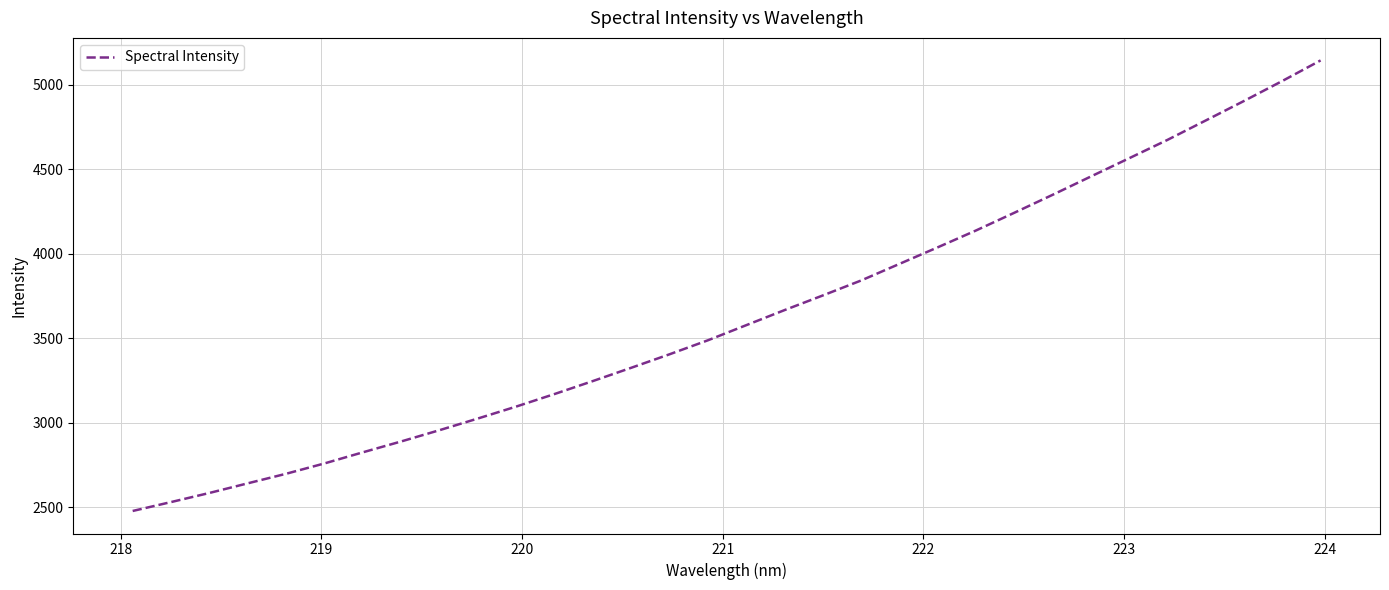

What is the minimum value shown in the chart?

2478.7